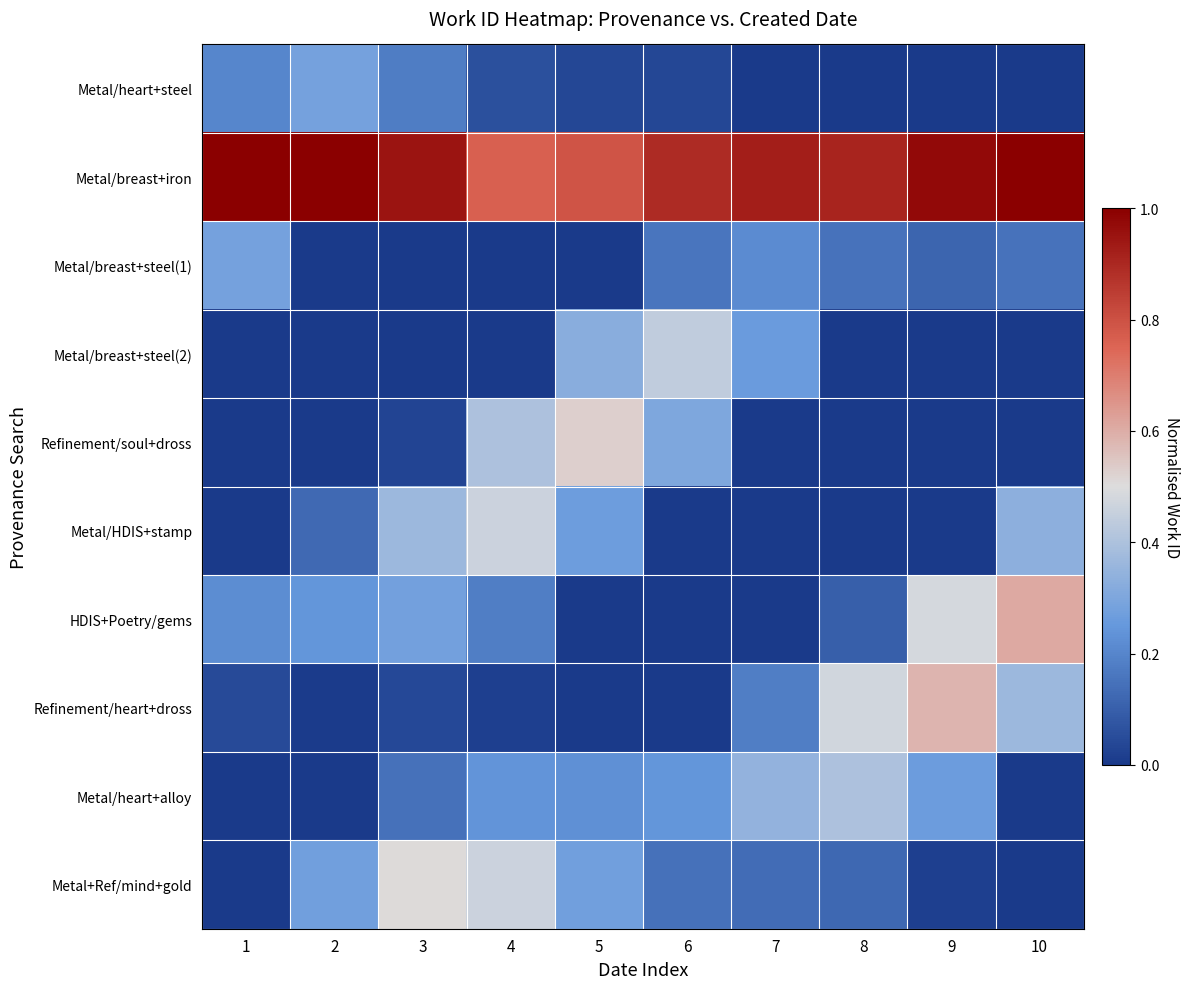

At 2, list the series in order from largest to smallest.

Metal/breast+iron, Metal/heart+steel, Metal+Ref/mind+gold, HDIS+Poetry/gems, Metal/HDIS+stamp, Refinement/heart+dross, Metal/breast+steel(1), Metal/breast+steel(2), Refinement/soul+dross, Metal/heart+alloy